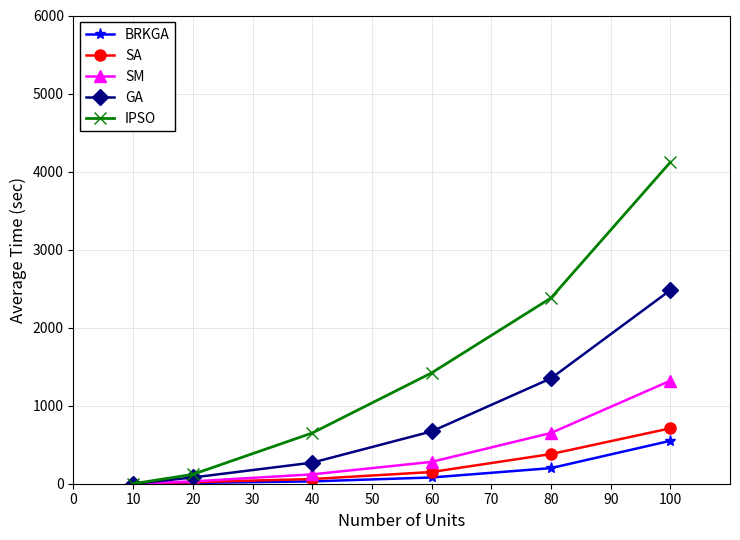

Which series has the largest total across all categories?

IPSO